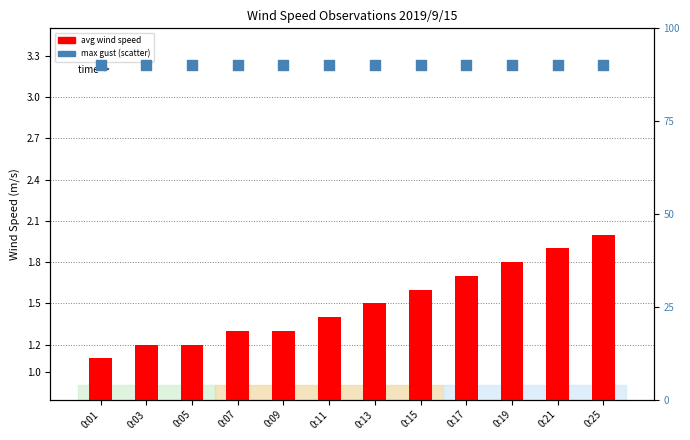

Which series reaches the minimum Y coordinate?

avg wind speed